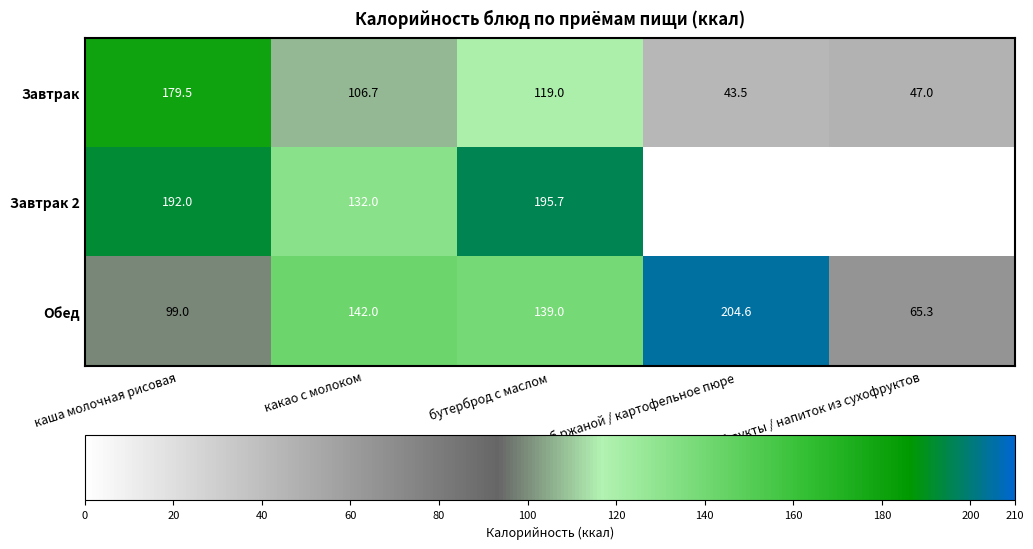

What is the total value across all series at какао с молоком?

380.7